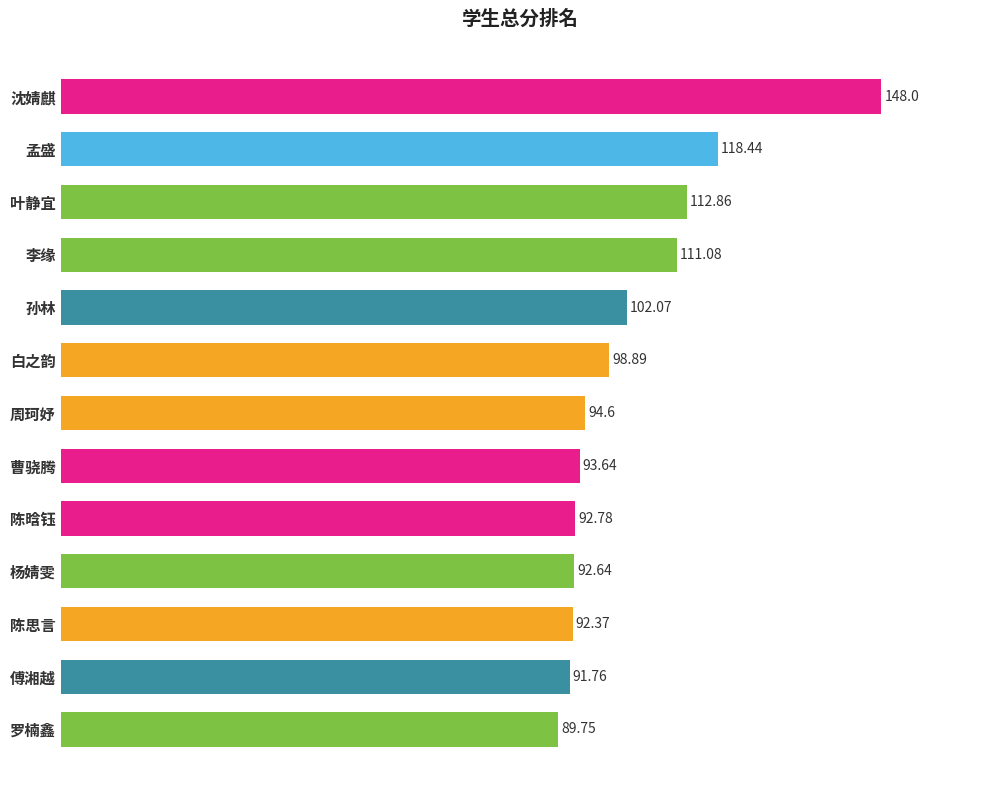

Rank the categories by value from lowest to highest.

罗楠鑫, 傅湘越, 陈思言, 杨婧雯, 陈晗钰, 曹骁腾, 周珂妤, 白之韵, 孙林, 李缘, 叶静宜, 孟盛, 沈婧麒